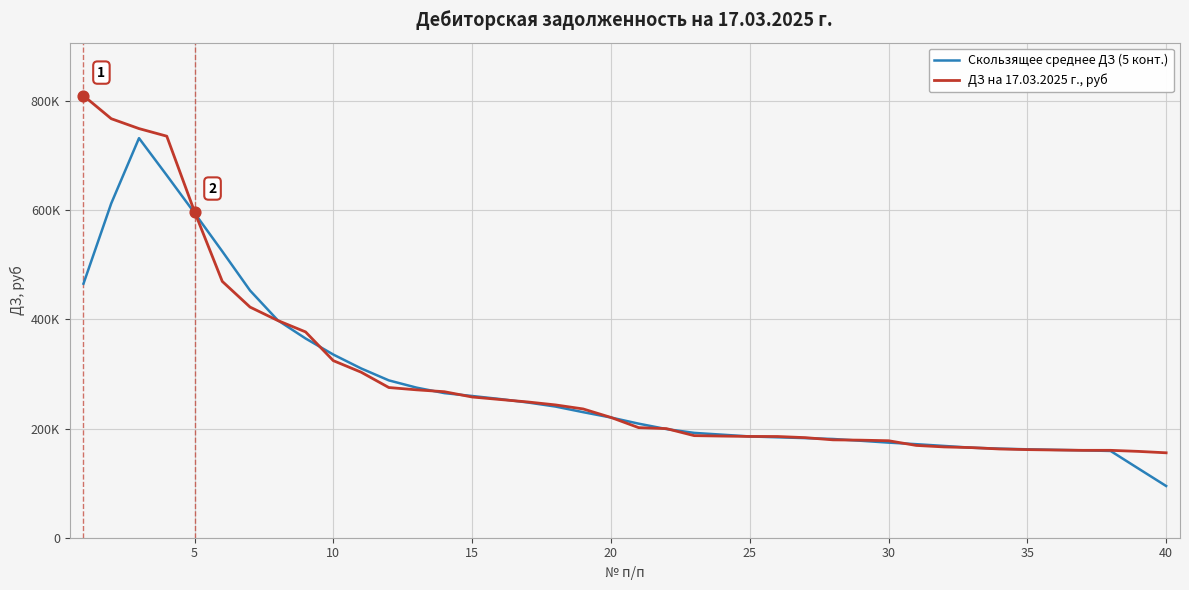

Which series has the largest total across all categories?

ДЗ на 17.03.2025 г., руб